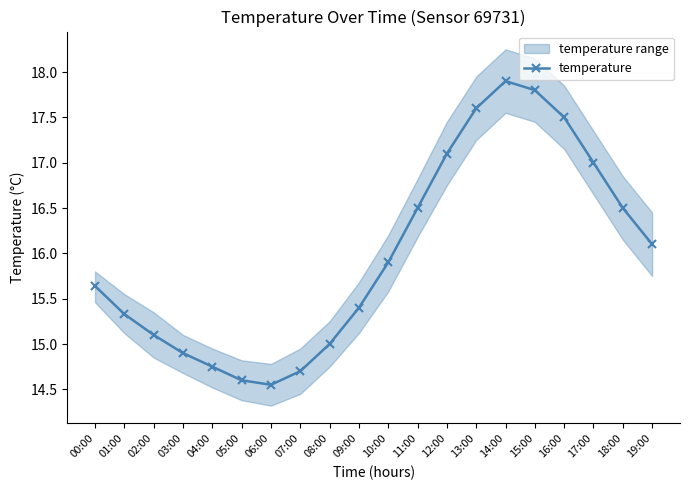

What is the average value?

16.0